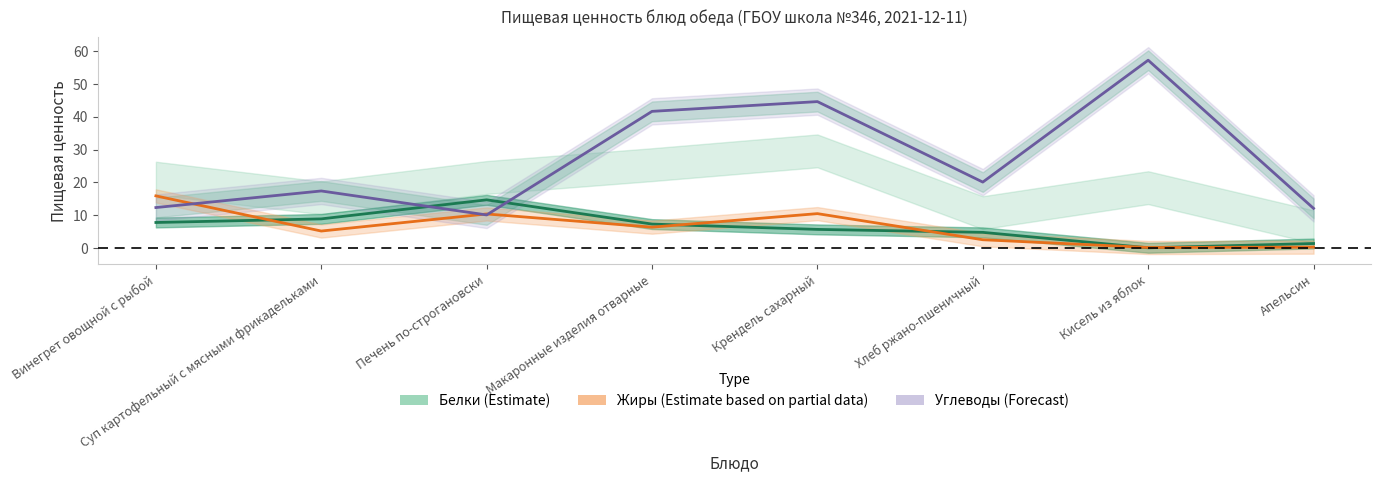

What is the total value across all series at Суп картофельный с мясными фрикадельками?

31.5